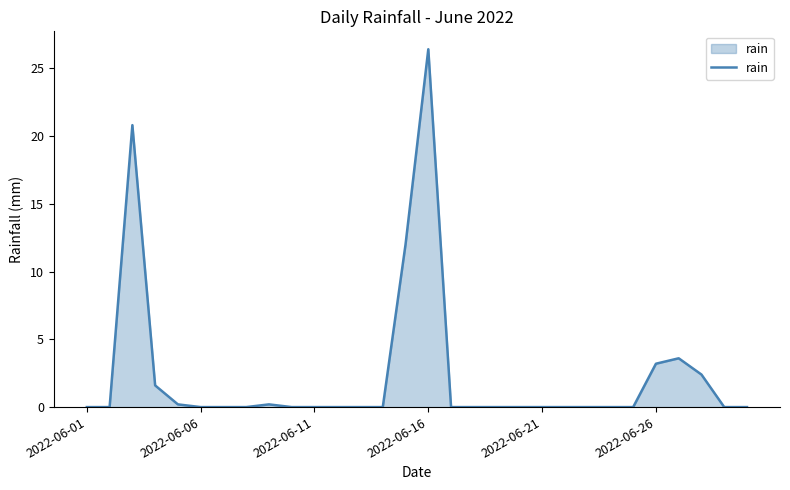

What is the greatest value displayed?

26.4